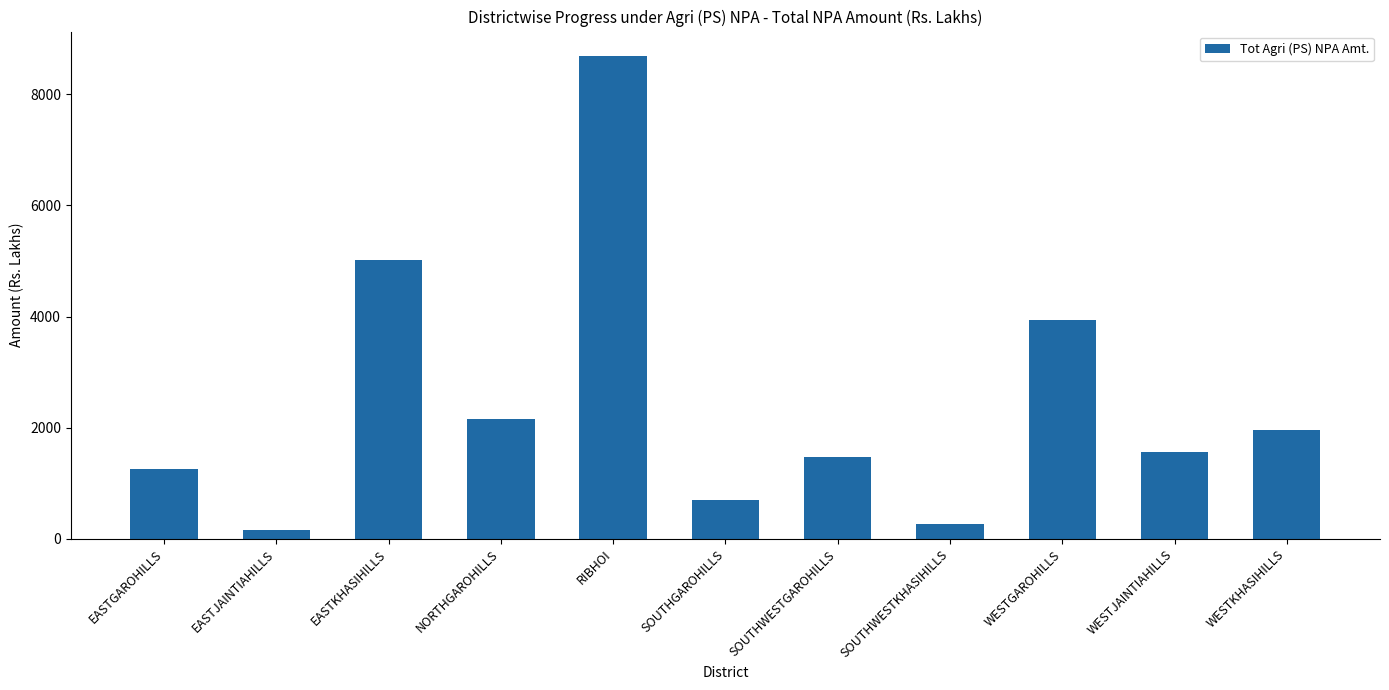

Approximately how many times larger is the value at WESTGAROHILLS compared to RIBHOI?

0.5